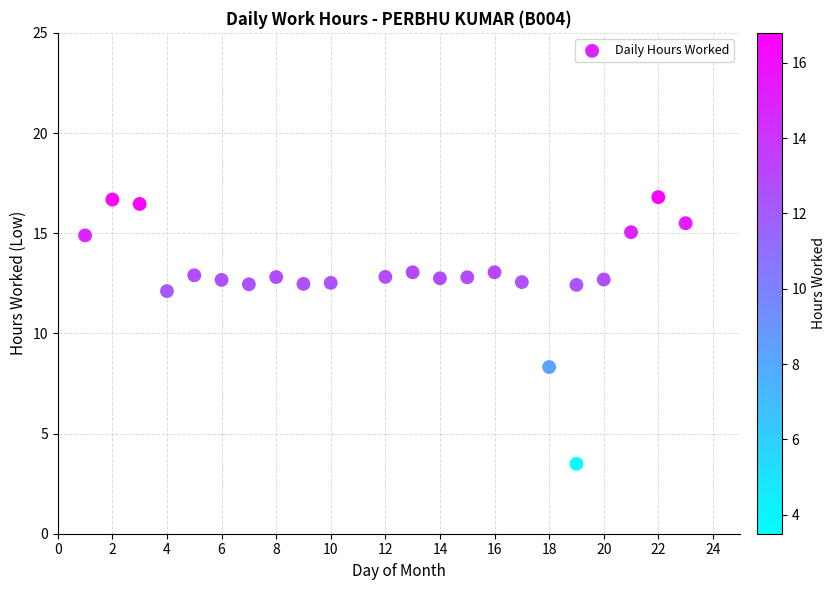

What Y value in the scatter plot is closest to 10?

8.3